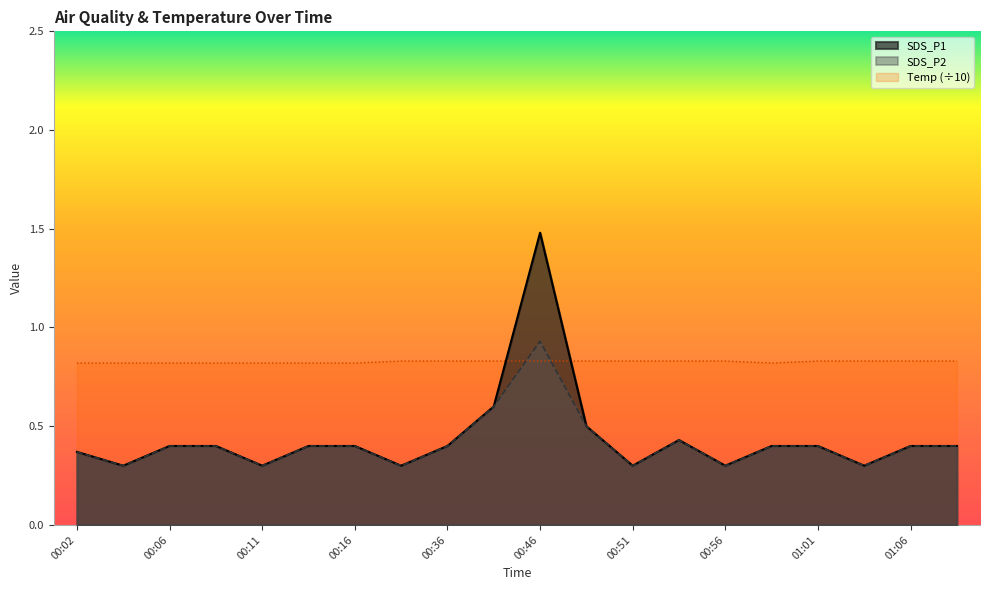

True or false: SDS_P1 and SDS_P2 intersect in this chart.

False